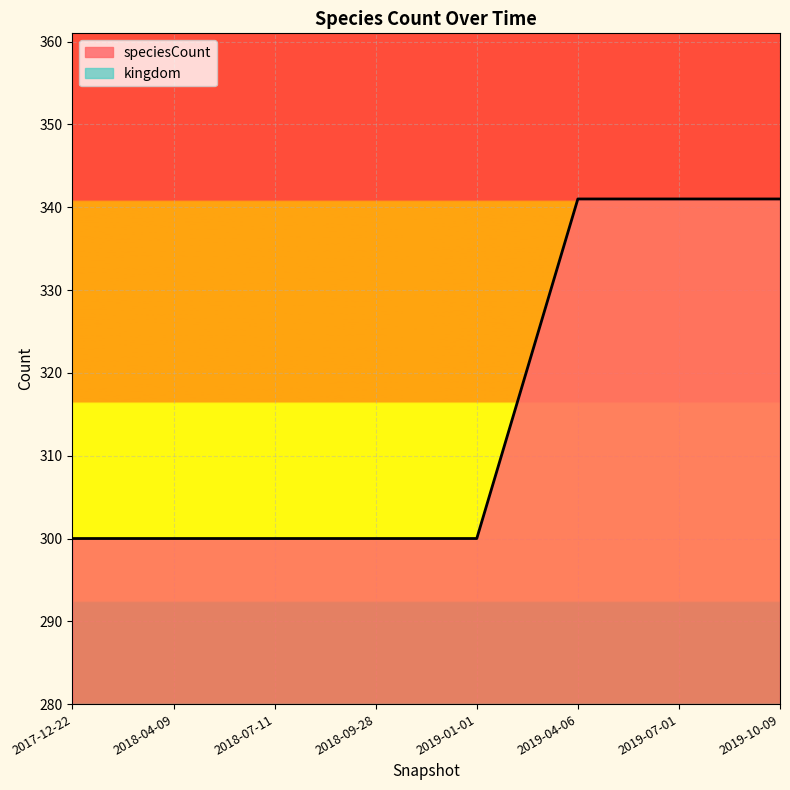

True or false: kingdom has a value of 279 at 2018-09-28.

True